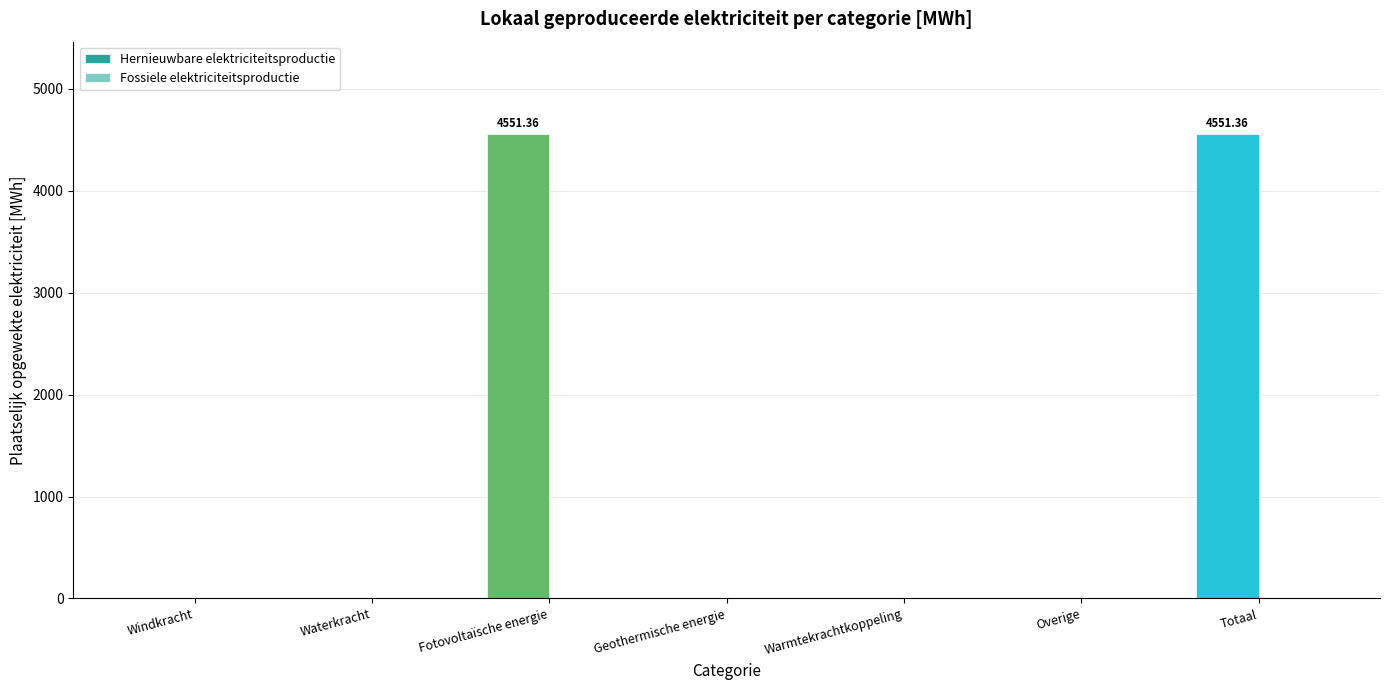

Between Fotovoltaïsche energie and Windkracht, which is larger?

Fotovoltaïsche energie